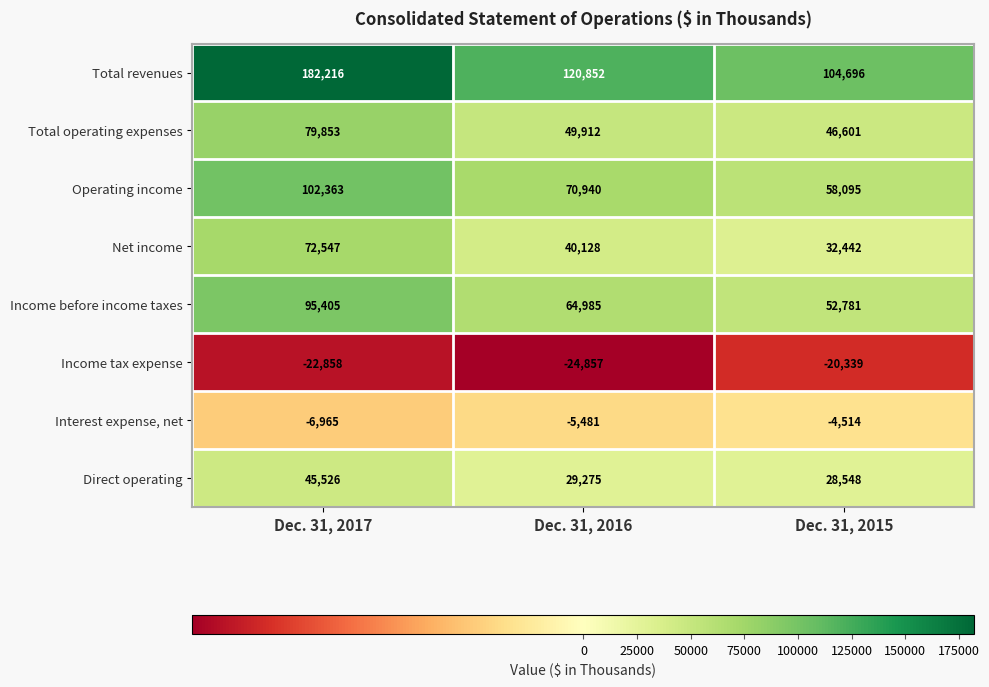

Rank the series at Dec. 31, 2015 from lowest to highest value.

Income tax expense, Interest expense, net, Direct operating, Net income, Total operating expenses, Income before income taxes, Operating income, Total revenues